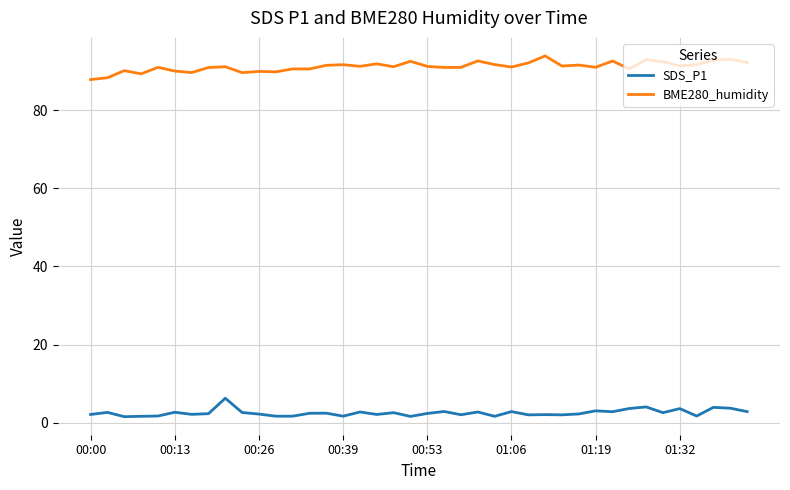

What is the difference between the maximum and minimum values in the BME280_humidity series?

6.1